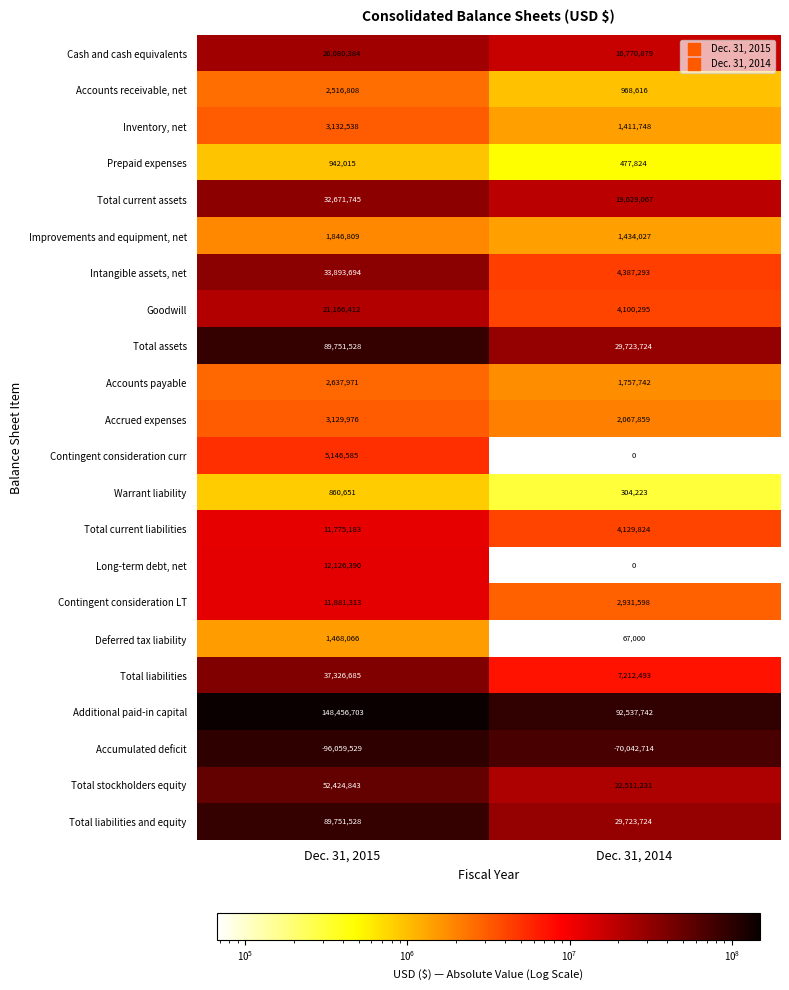

Rank the categories by Total stockholders equity value from lowest to highest.

Dec. 31, 2014, Dec. 31, 2015